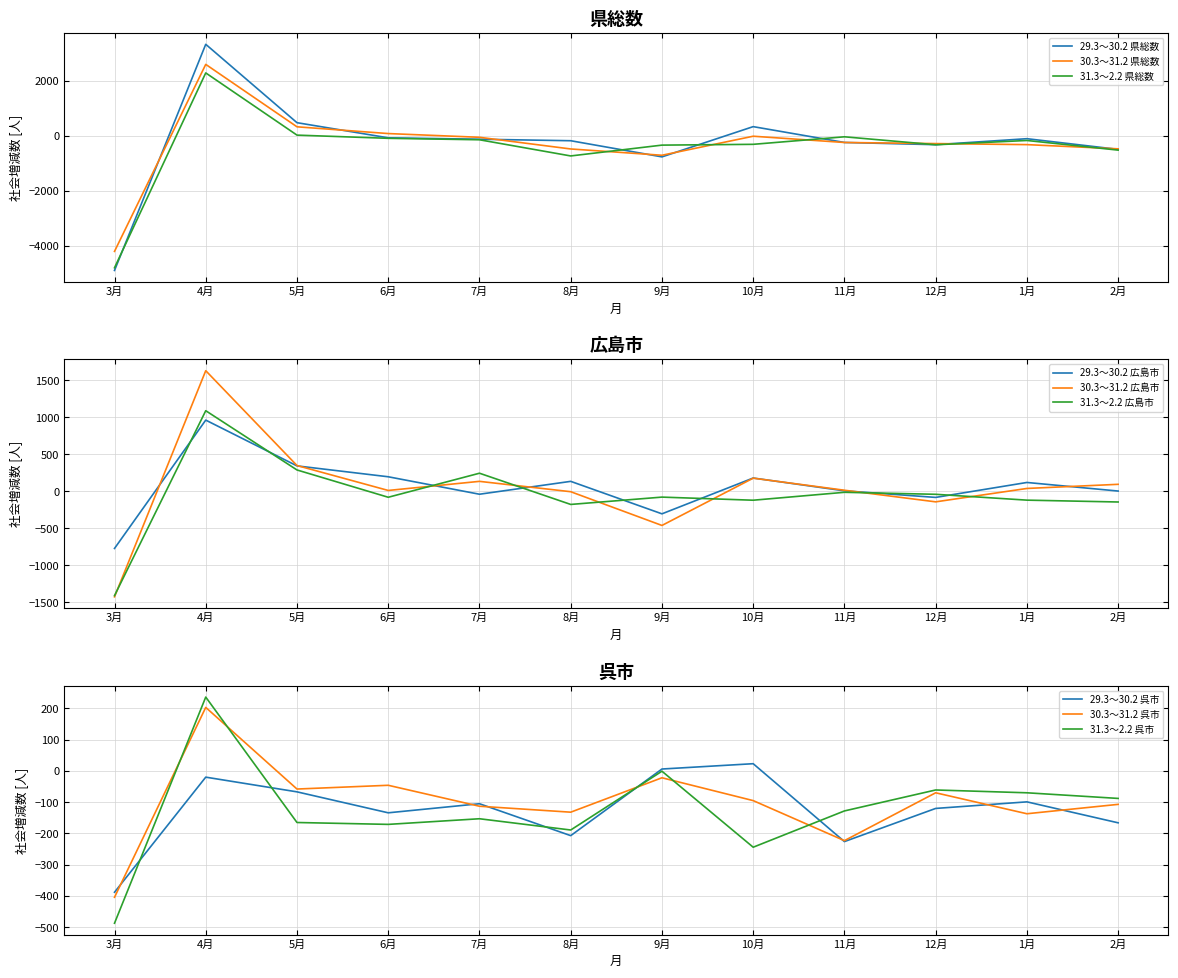

What position from the left is 9月?

7